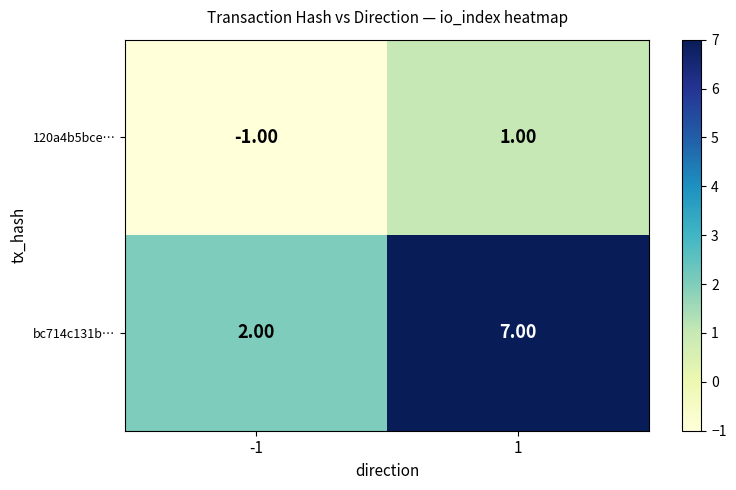

Rank the series by their average value, from lowest to highest.

120a4b5bce…, bc714c131b…